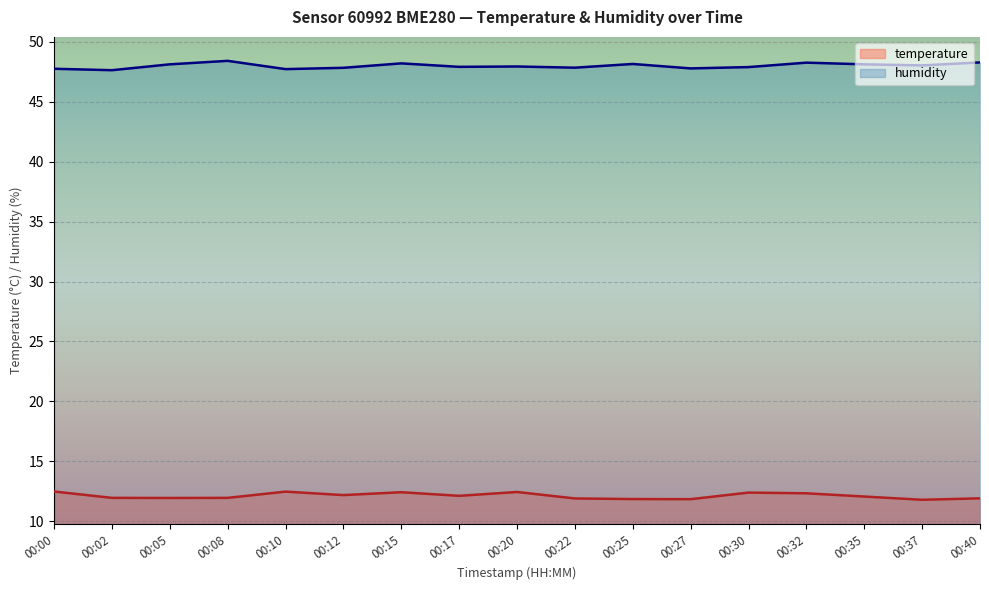

How many lines are shown in the chart?

2